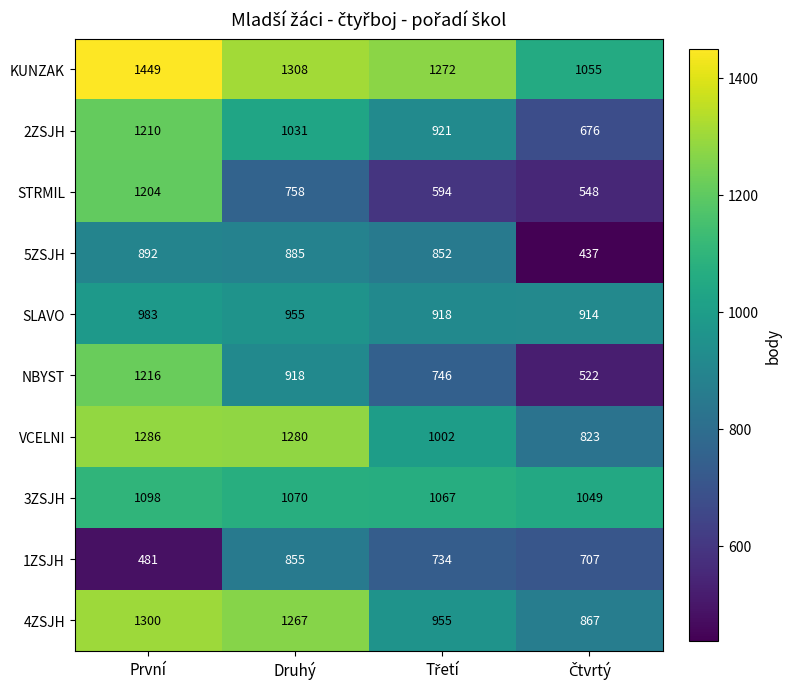

What is the greatest value displayed?

1449